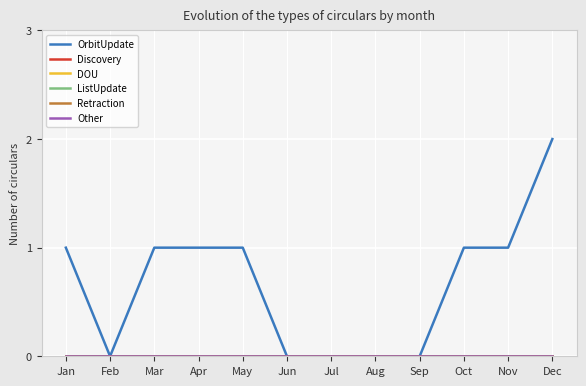

Is this an area chart (filled region under the line)?

No